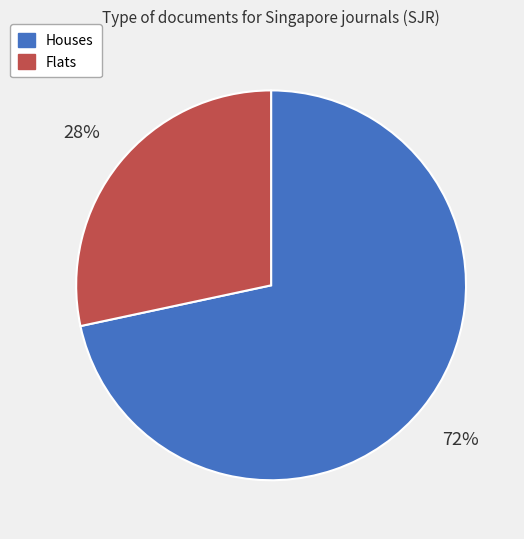

Combined, do Houses and Flats account for over 50%?

Yes